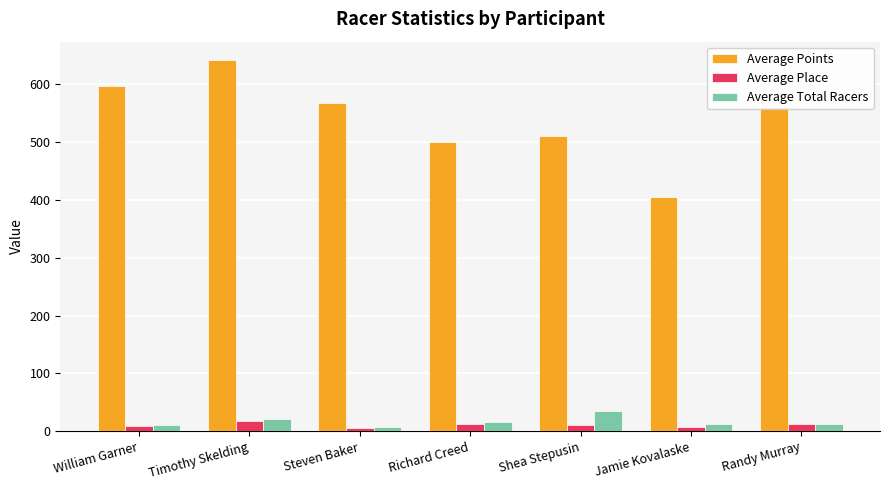

What is the sum of the Average Total Racers values at Jamie Kovalaske and Steven Baker?

19.0